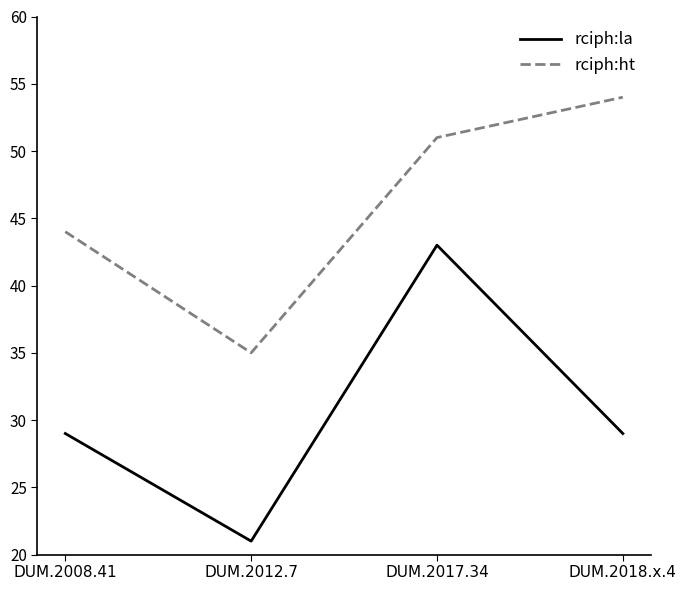

What is the approximate value of rciph:la at DUM.2012.7, to the nearest 10?

20